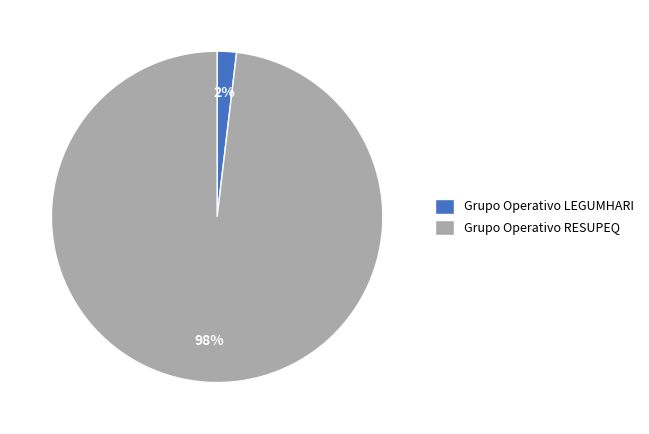

Between Grupo Operativo LEGUMHARI and Grupo Operativo RESUPEQ, which is larger?

Grupo Operativo RESUPEQ